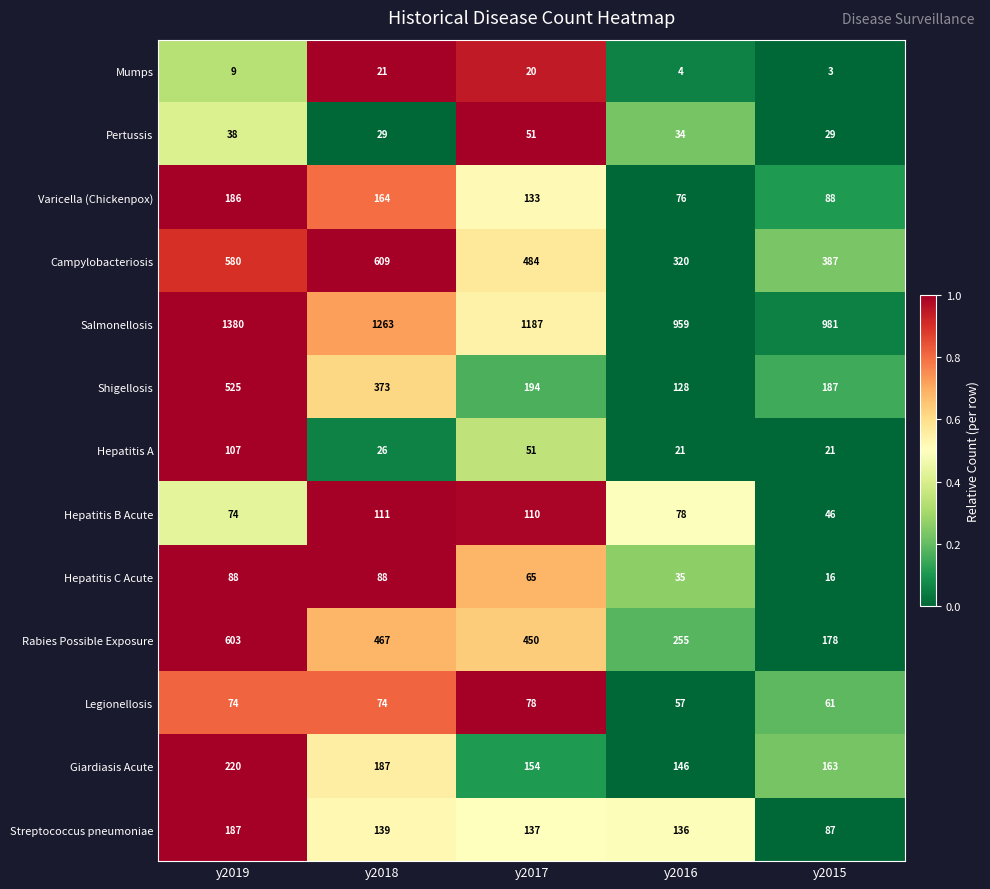

What is the spread (max minus min) of values at y2015?

978